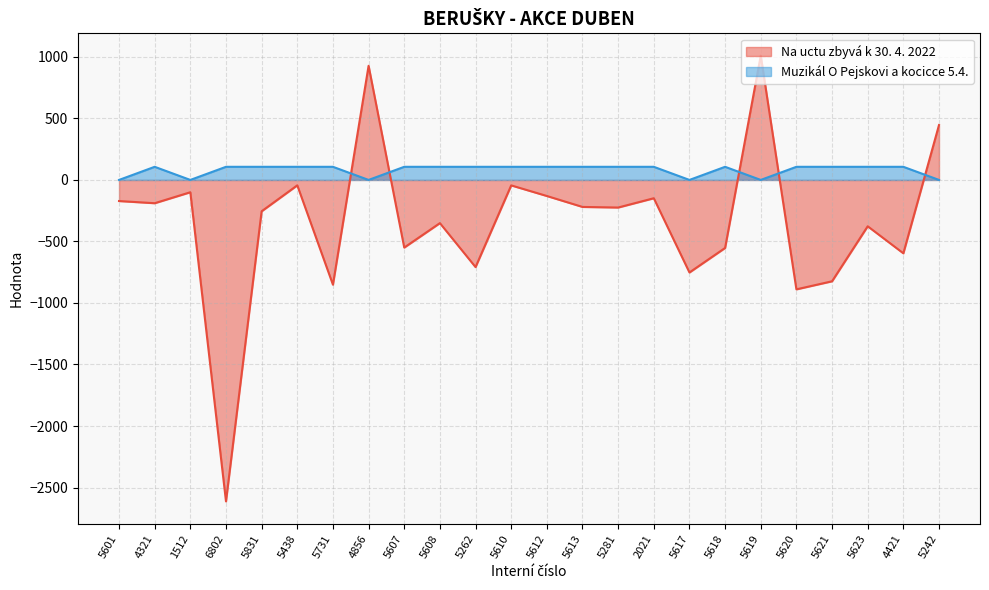

Which category has the lowest value in the Na uctu zbyvá k 30. 4. 2022 series?

6802